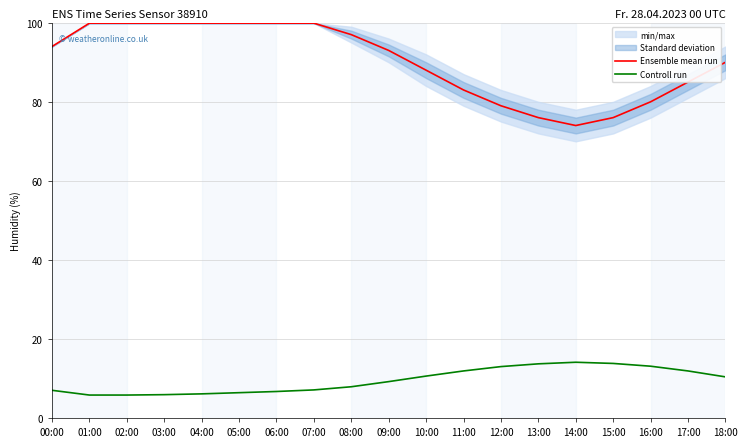

Read the Ensemble mean run value at 18:00.

90.0